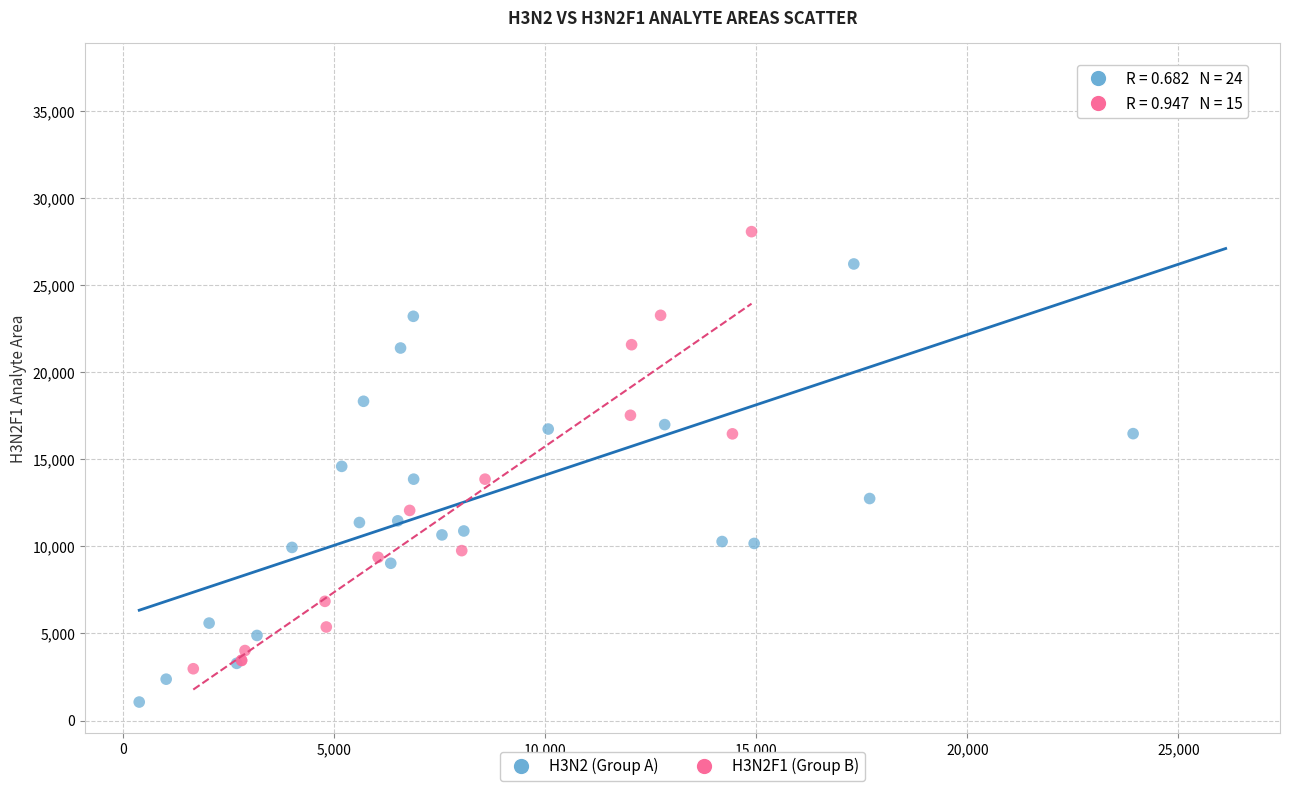

Which series has the widest spread of Y values?

H3N2 (Group A)